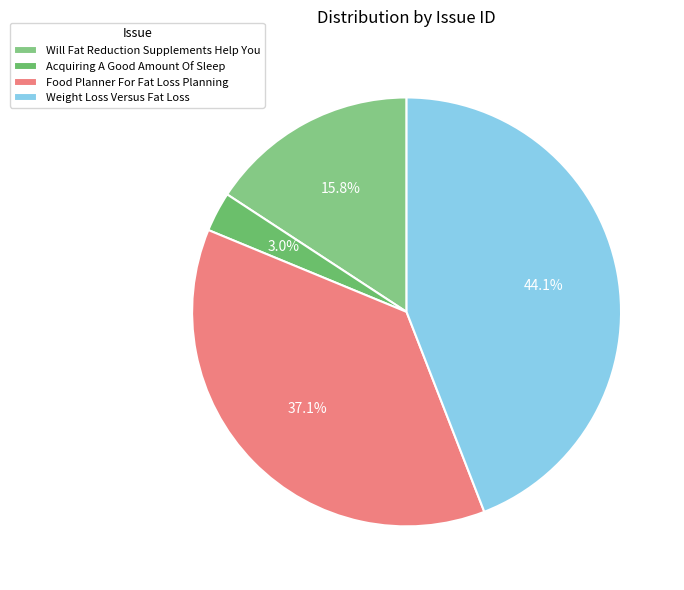

Is it true that Food Planner For Fat Loss Planning is 37% of the pie?

True